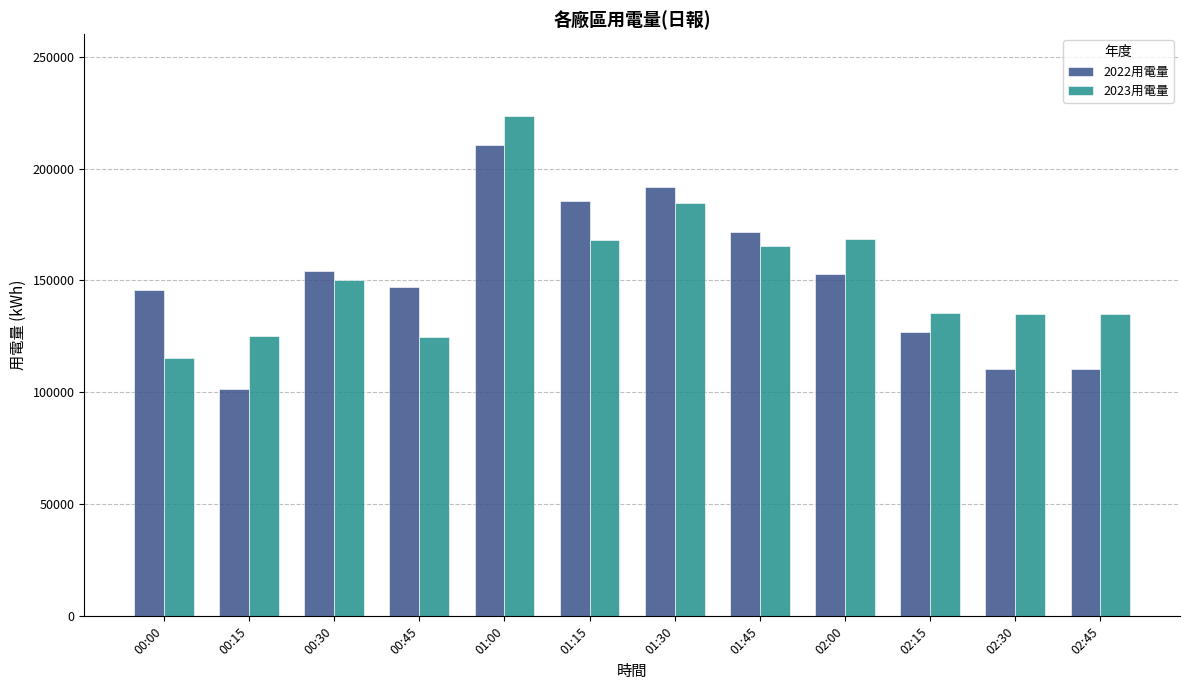

The value of 2022用電量 at 01:15 is 185358.1. True or false?

True